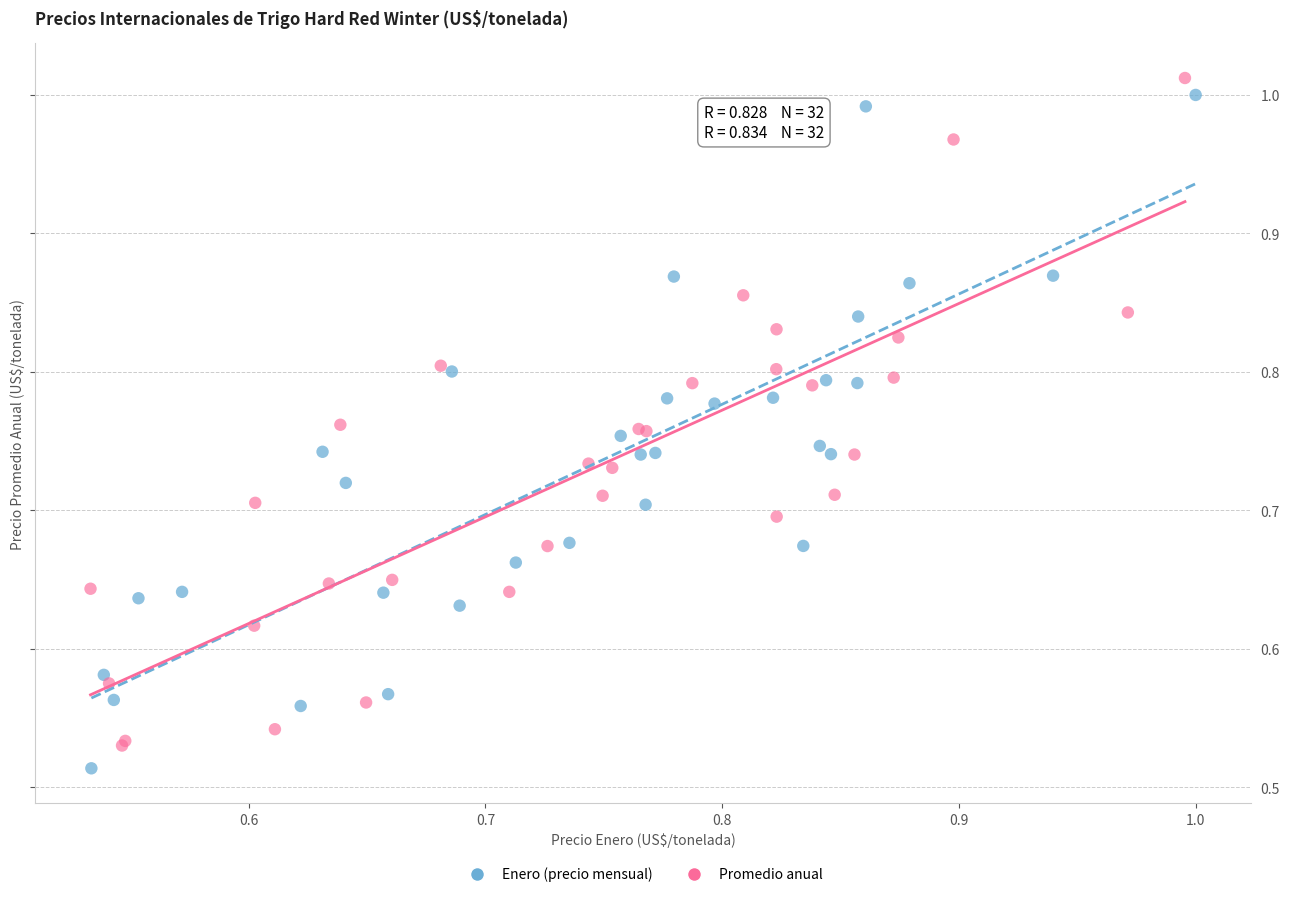

Which series contains the lowest Y value?

Enero (precio mensual)